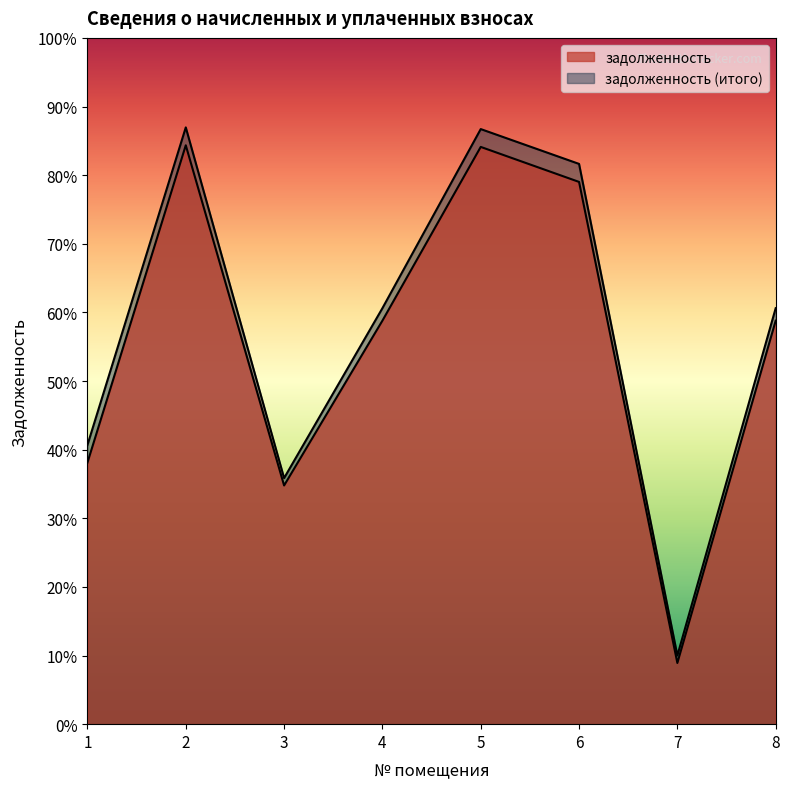

Where does the задолженность (итого) series first go above 33034?

2